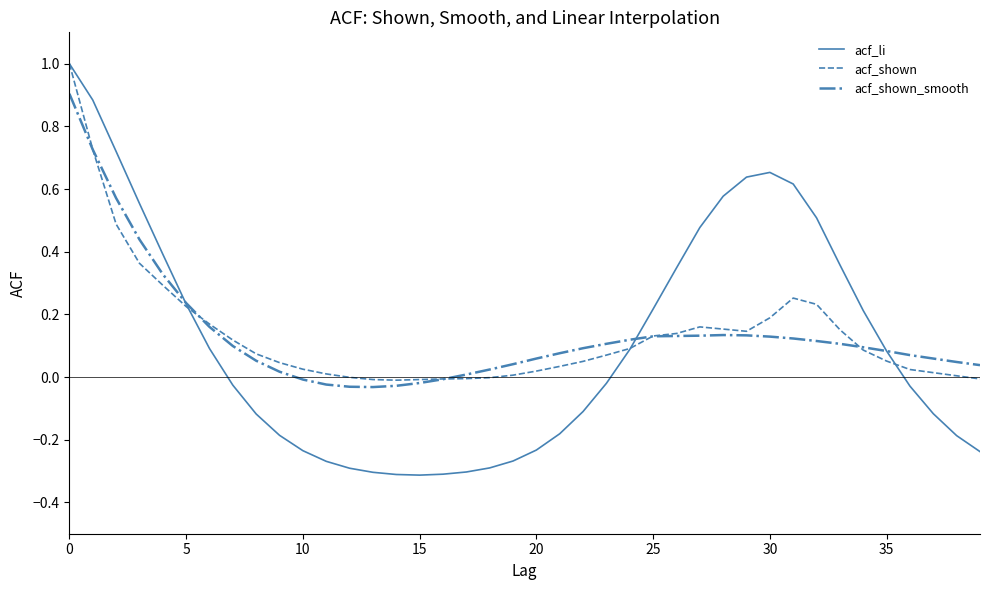

Count the number of categories in the chart.

40